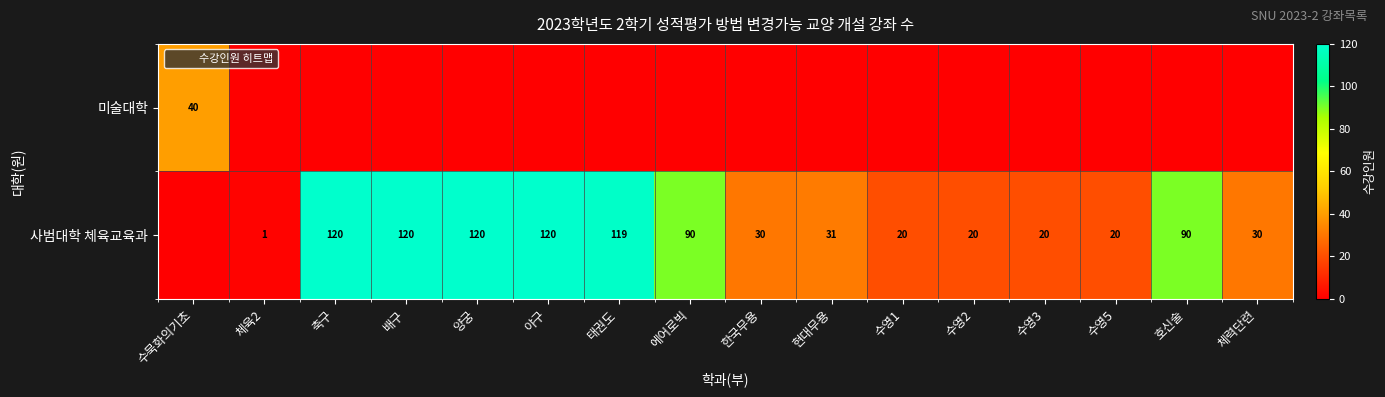

List the series in order of their overall mean, lowest first.

미술대학, 사범대학 체육교육과